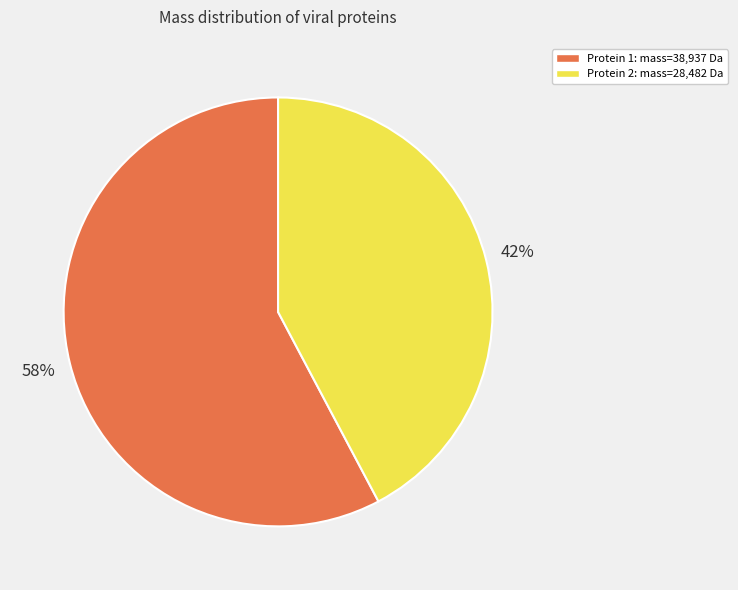

Is there a majority slice in this chart?

Yes